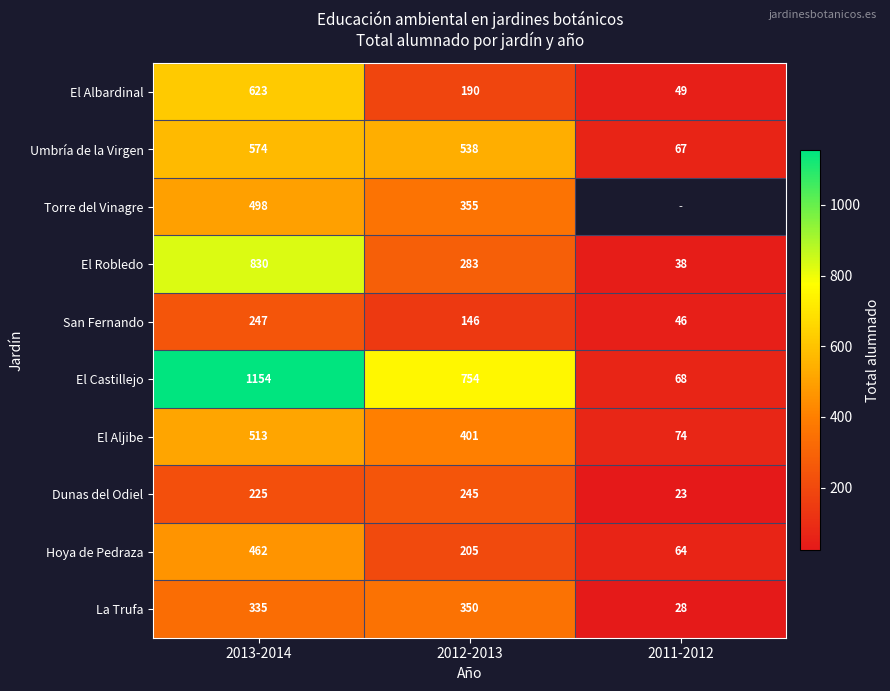

Between 2013-2014 and 2012-2013, which series saw the biggest shift?

El Robledo